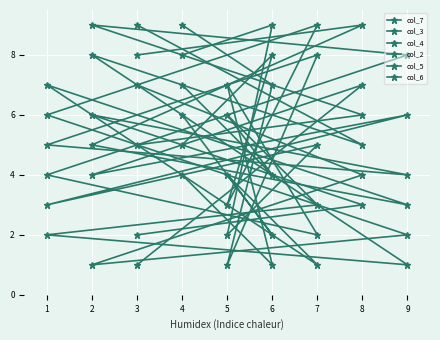

Reading left to right, list all the values displayed in this chart.

col_7: 7	4	6	3	2	1	8	5	9
col_3: 8	9	2	5	3	6	4	7	1
col_4: 9	7	1	8	5	4	6	3	2
col_2: 4	1	7	2	4	8	9	6	5
col_5: 6	2	4	1	7	3	5	9	8
col_6: 5	8	3	9	6	2	1	4	7